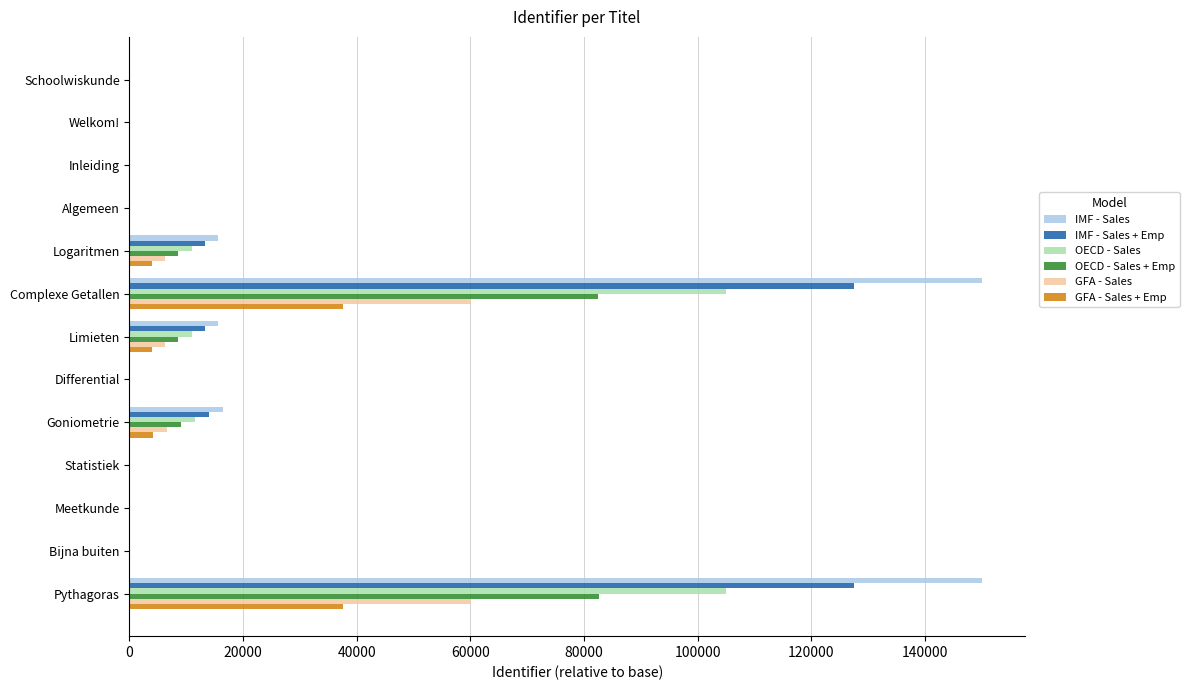

Is the value of OECD - Sales at Limieten greater than the value of GFA - Sales + Emp at Schoolwiskunde?

Yes